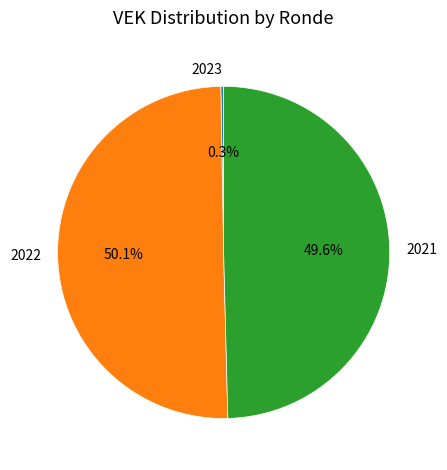

What is the largest slice in the pie chart?

2022